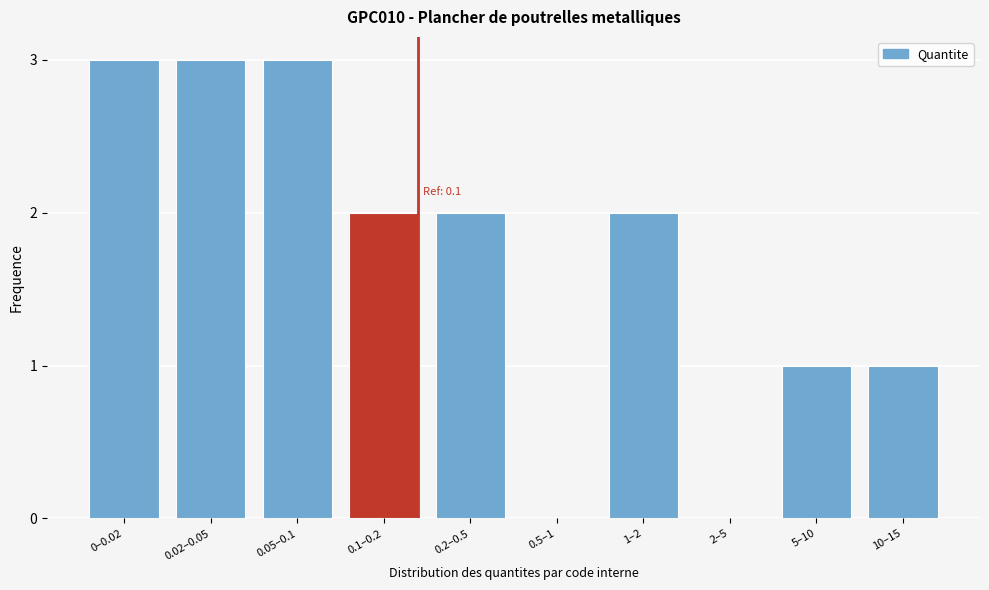

Reading left to right, extract all data points from this chart.

0–0.02=3	0.02–0.05=3	0.05–0.1=3	0.1–0.2=2	0.2–0.5=2	0.5–1=0	1–2=2	2–5=0	5–10=1	10–15=1